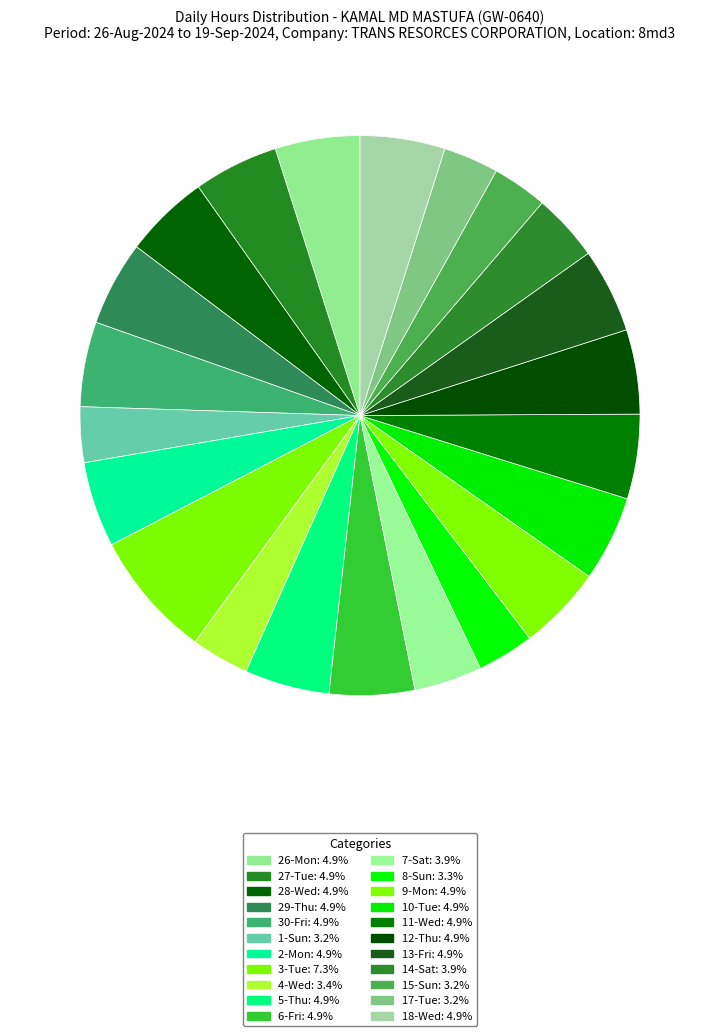

Count the number of slices in the pie.

22